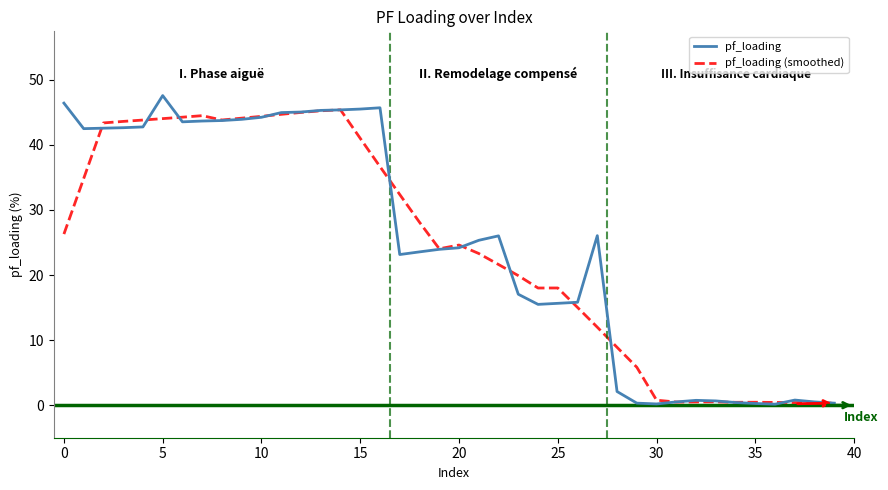

Which series has the widest spread of values?

pf_loading